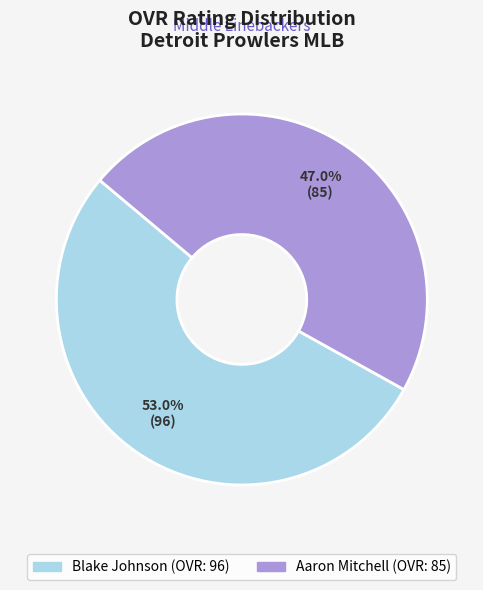

True or false: Blake Johnson accounts for 53% of the total.

True